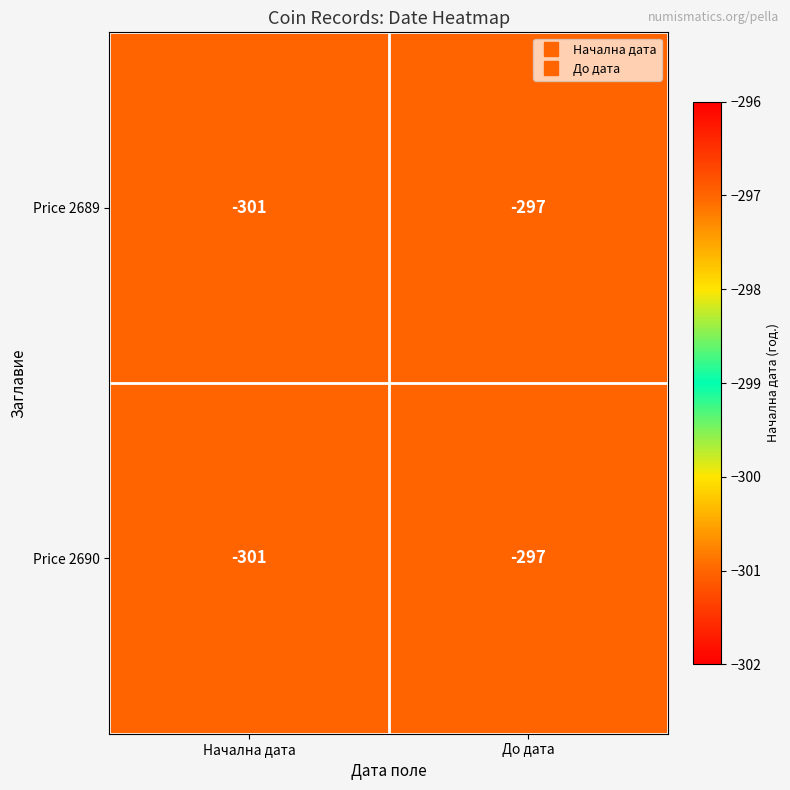

What is the total value across all series at До дата?

-594